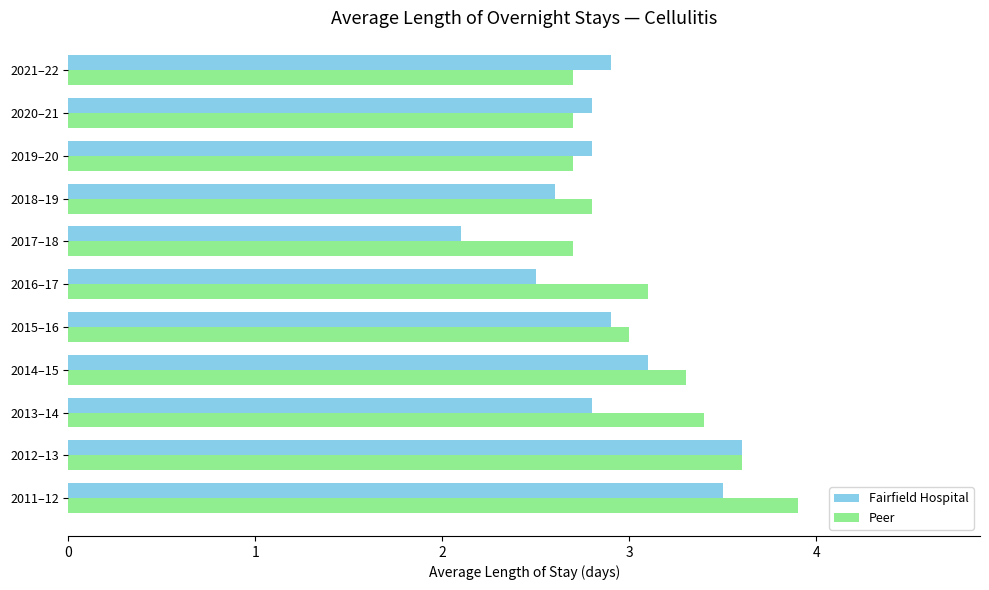

Rank the series by their average value, from highest to lowest.

Peer, Fairfield Hospital